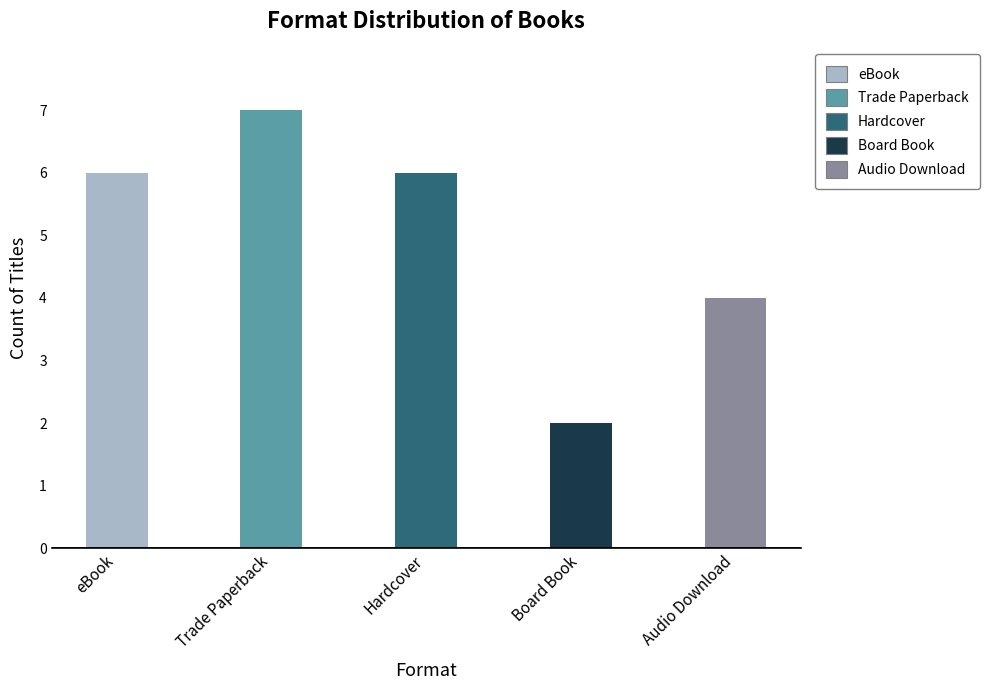

List the labels in order of value, largest first.

Trade Paperback, eBook, Hardcover, Audio Download, Board Book